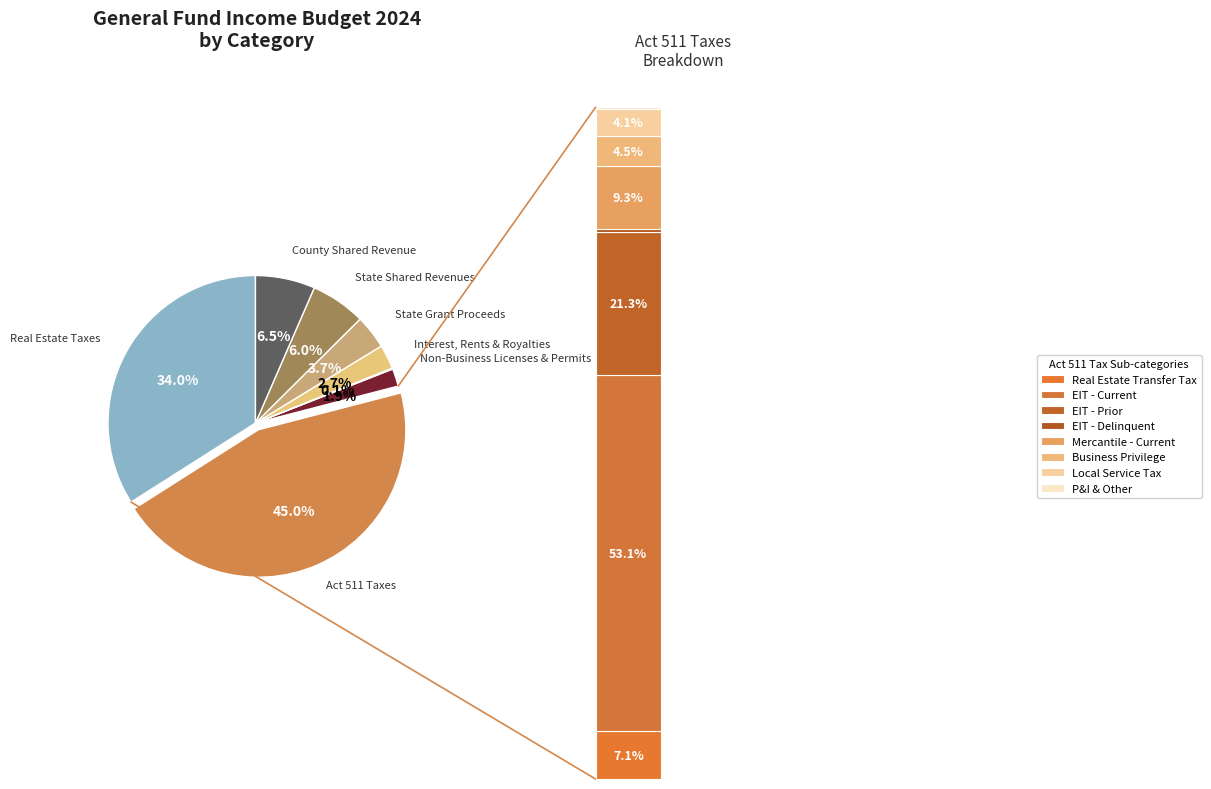

Approximately how many times larger is the value at State Grant Proceeds compared to State Shared Revenues?

0.6